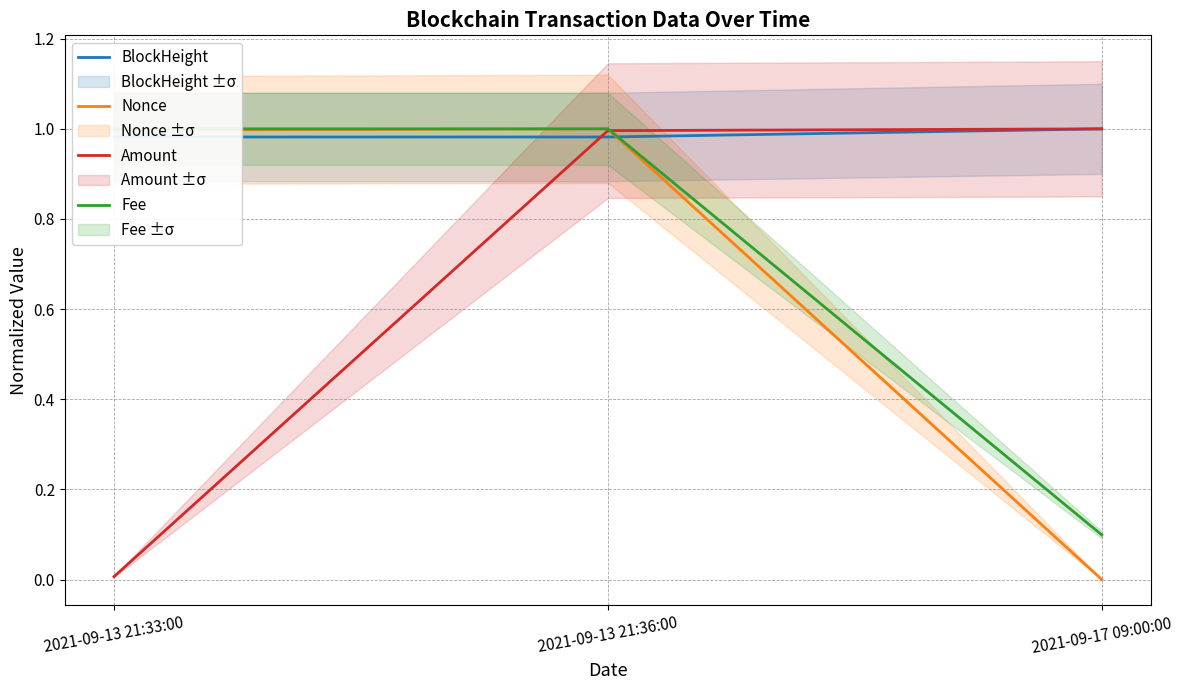

How many lines are shown in the chart?

4